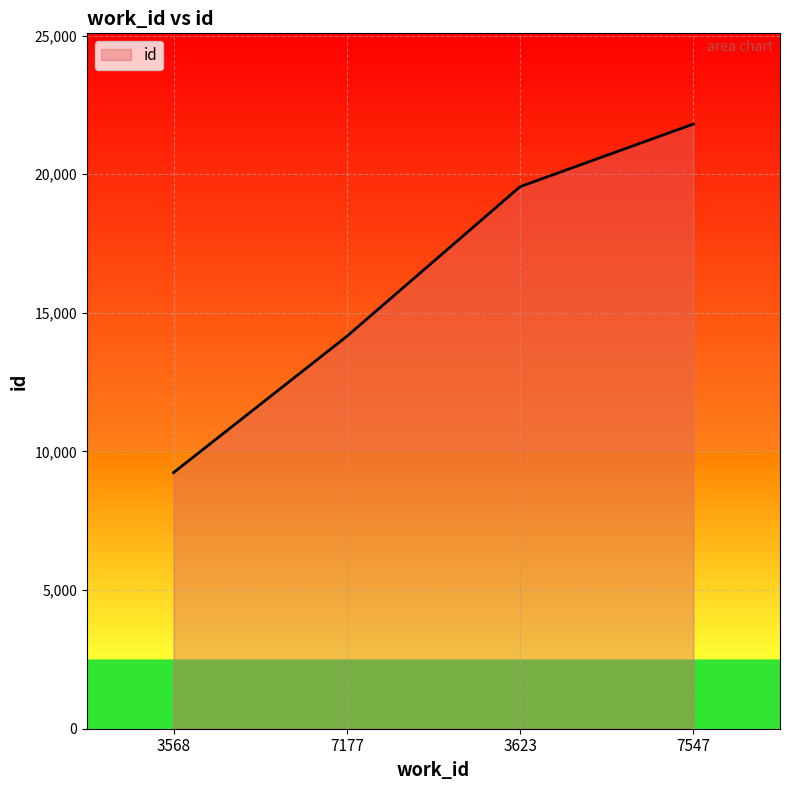

How many lines are shown in the chart?

1